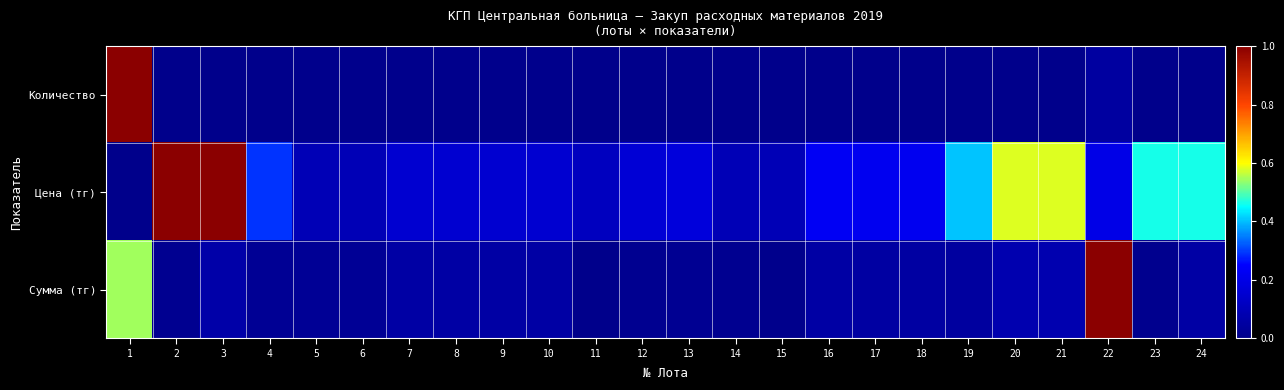

At which category does the chart reach its minimum across all series?

2